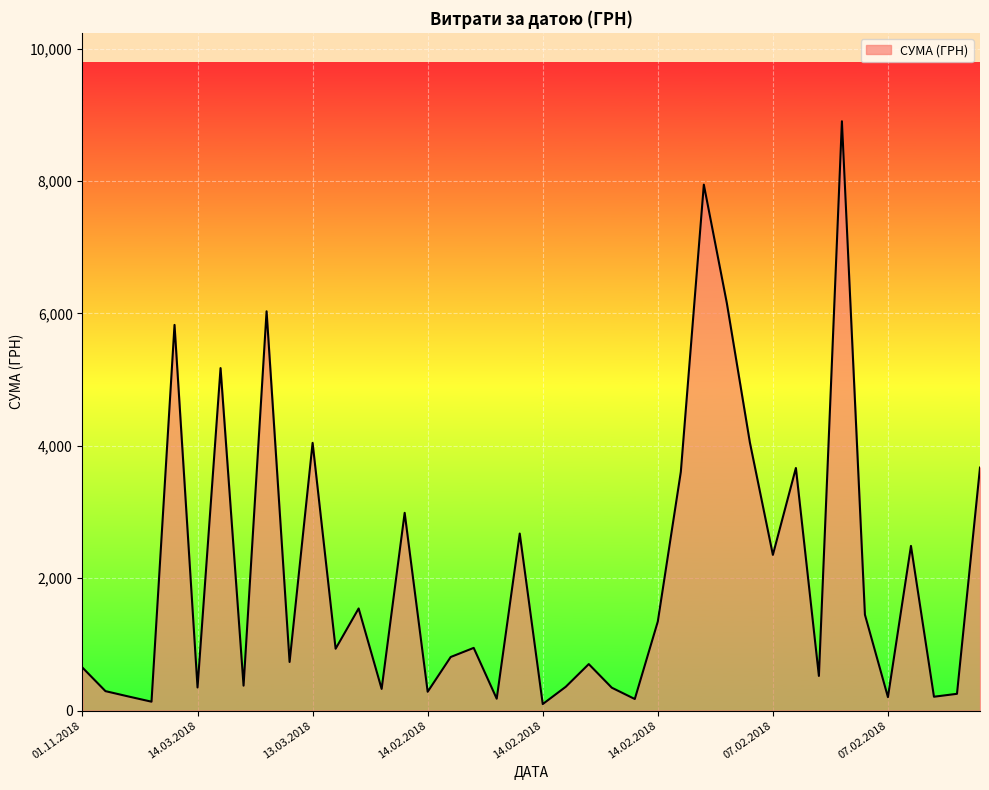

What is the difference between the maximum and minimum values?

8804.7